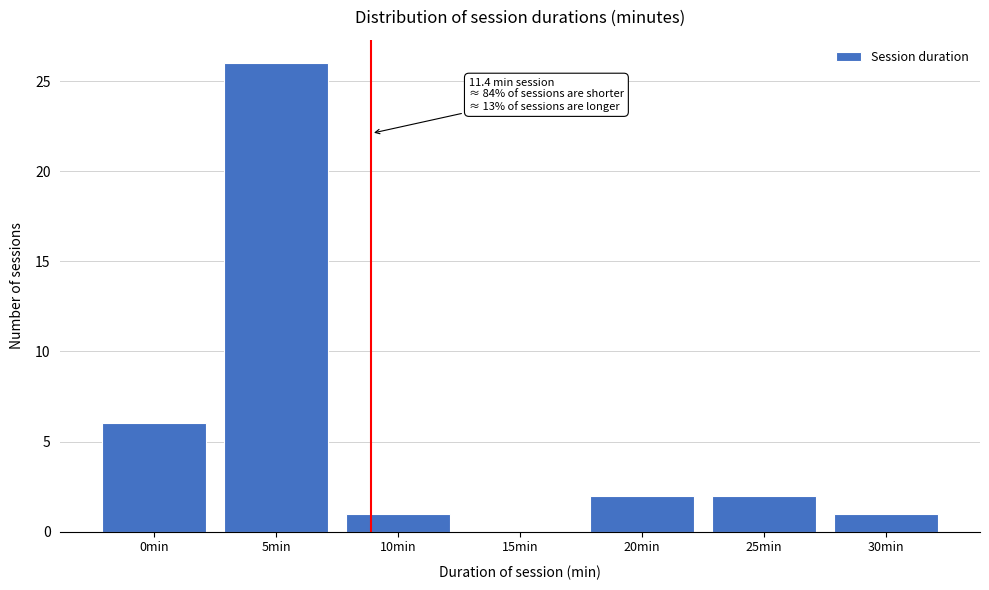

Reading left to right, transcribe all the data shown in this chart.

0min=6	5min=26	10min=1	15min=0	20min=2	25min=2	30min=1